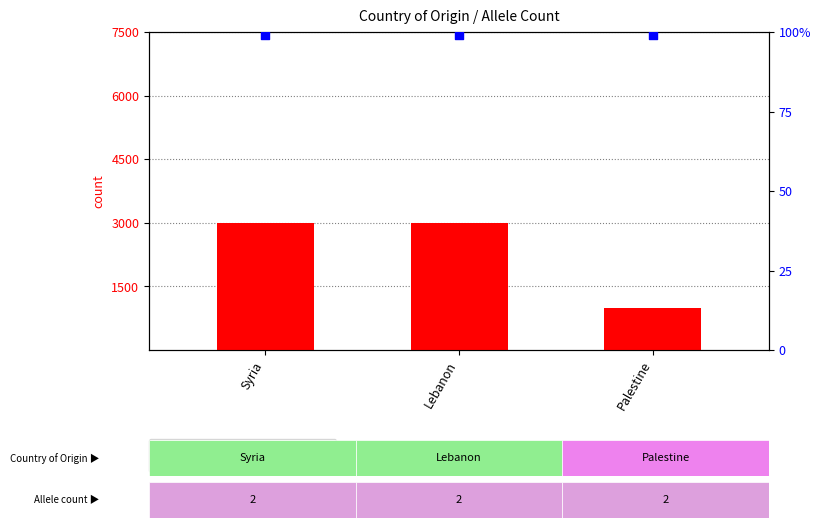

What are all the series names shown in the legend?

count, percentile rank within the sample